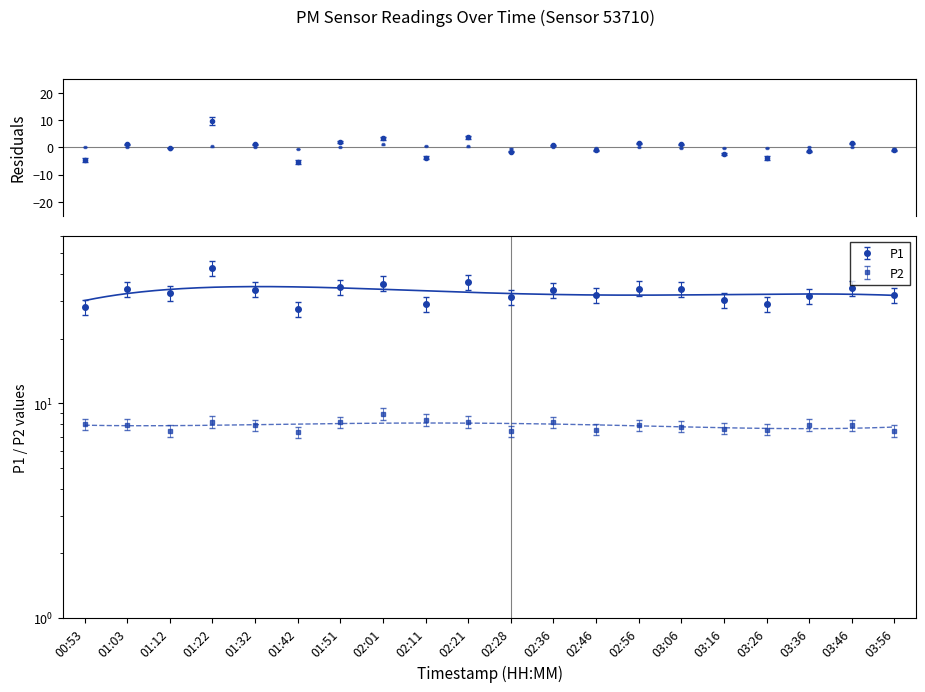

What is the sum of the P2 values at 02:46 and 02:56?

14.6